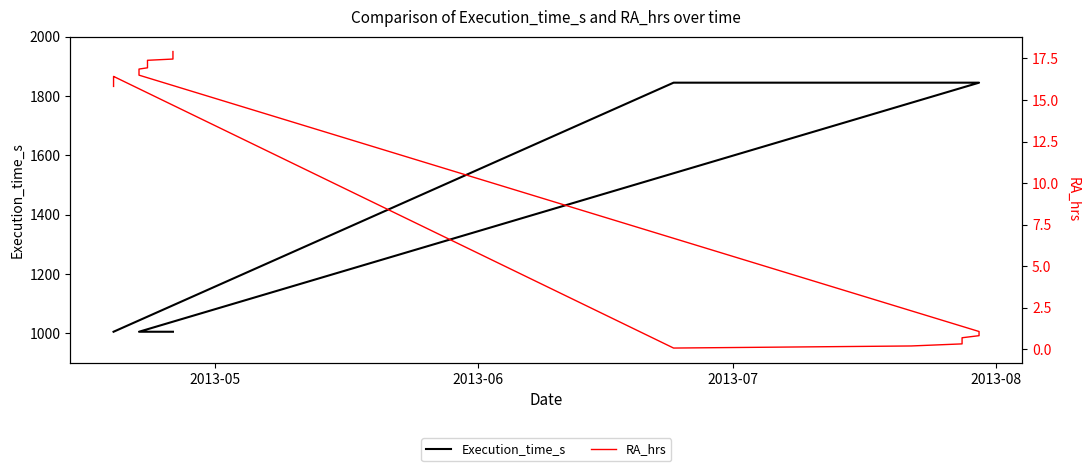

What is the label of the 36th point from the right?

2013-07